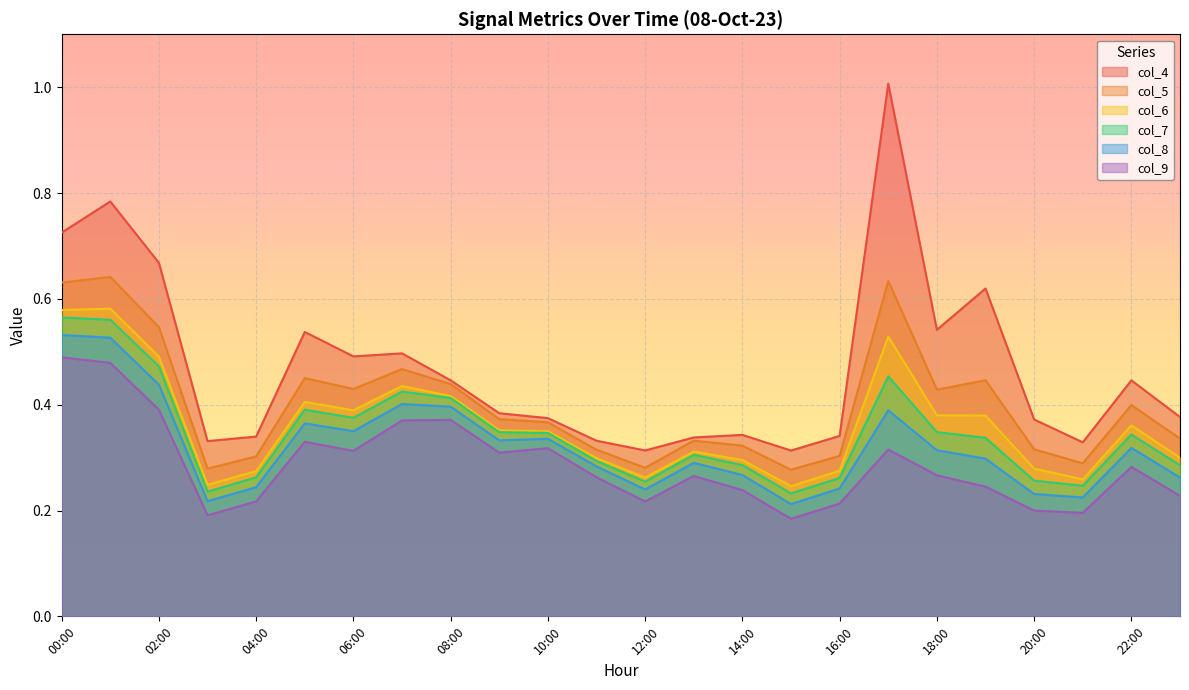

The value of col_8 at 22:00 is 0.3. True or false?

True